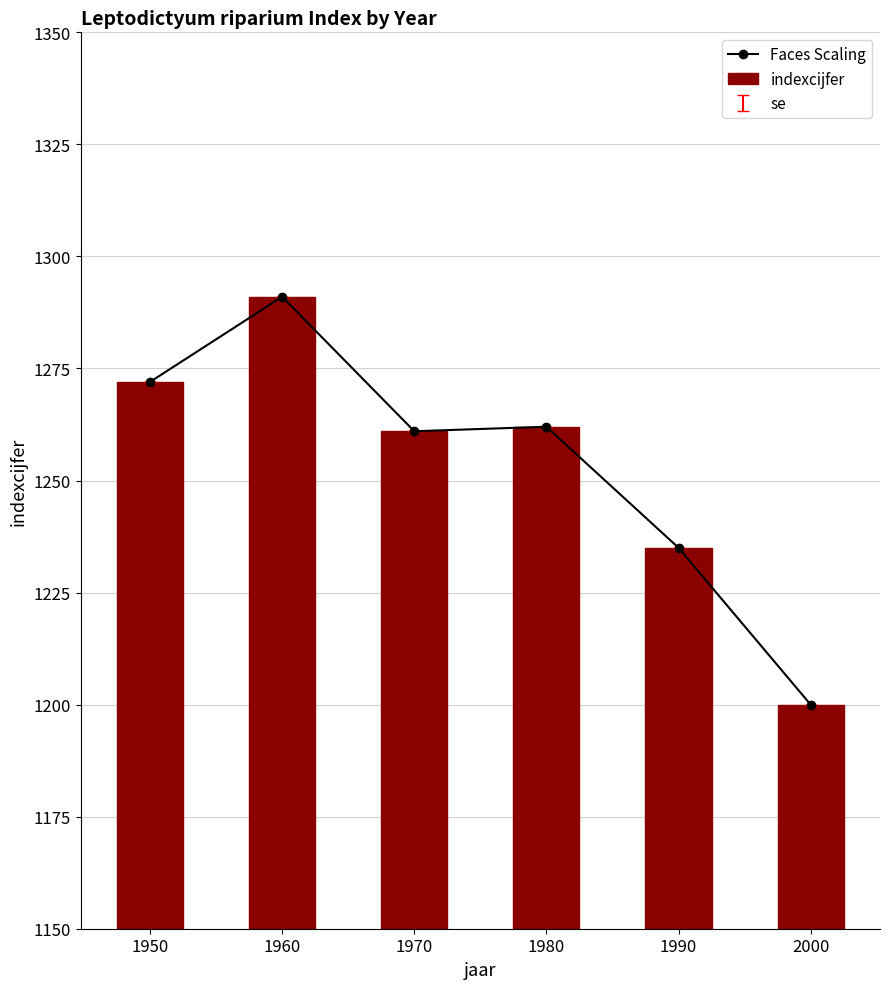

Count the number of data series in this chart.

2